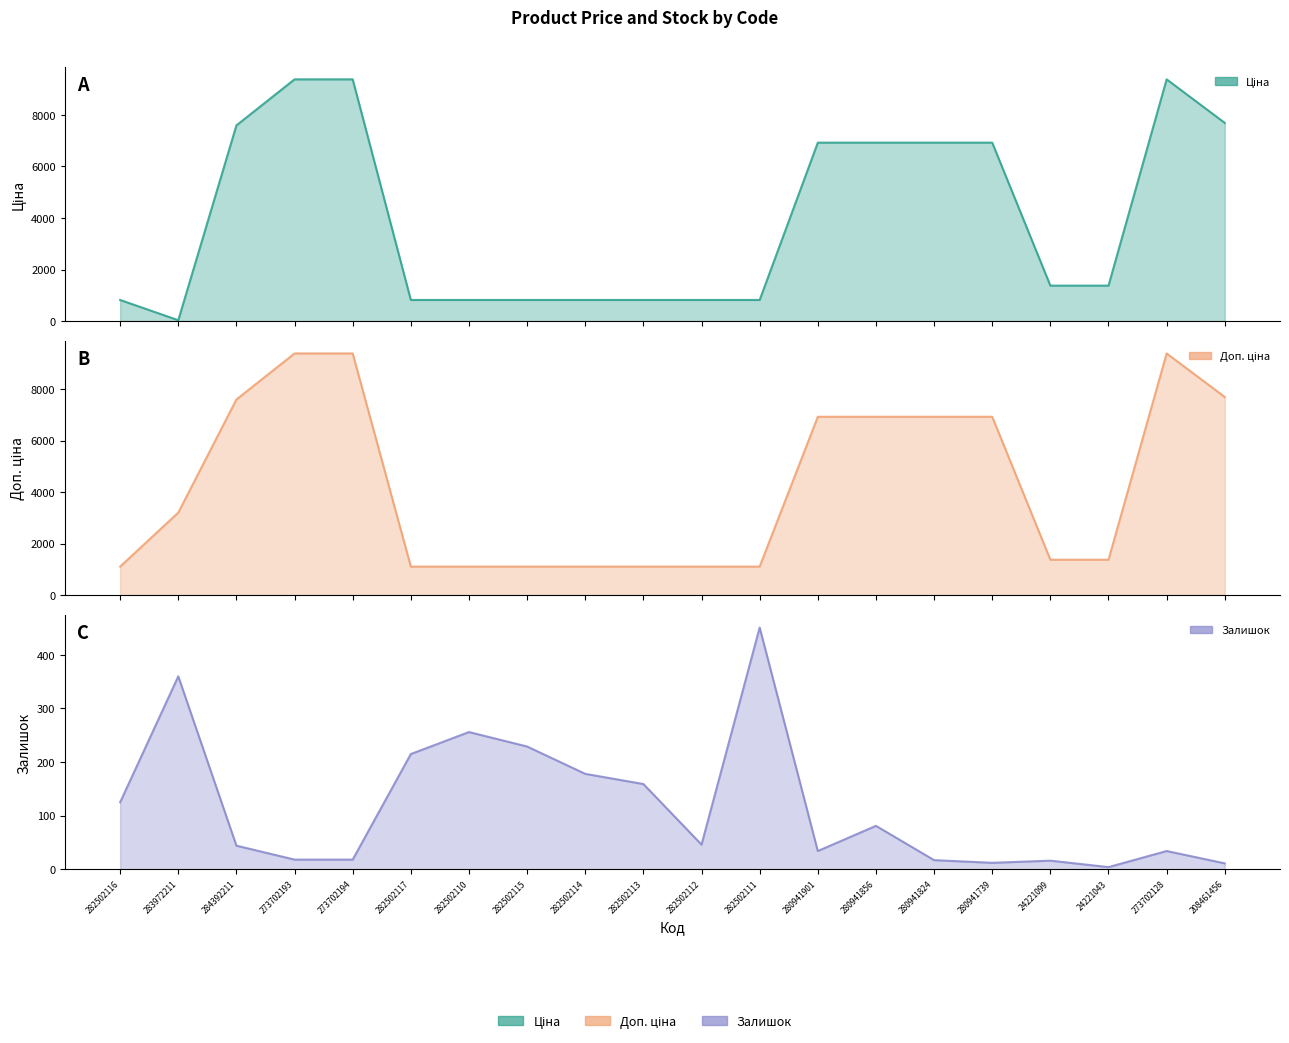

True or false: Доп. ціна has more than 0 points higher than both neighbors.

True